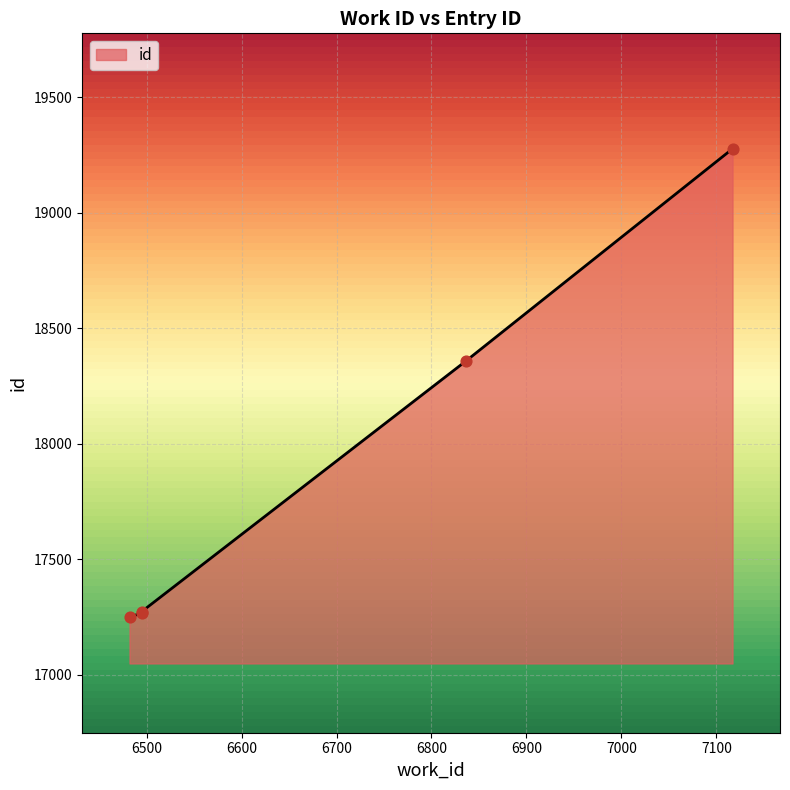

What is the change in value from 6495 to 6836?

+1090